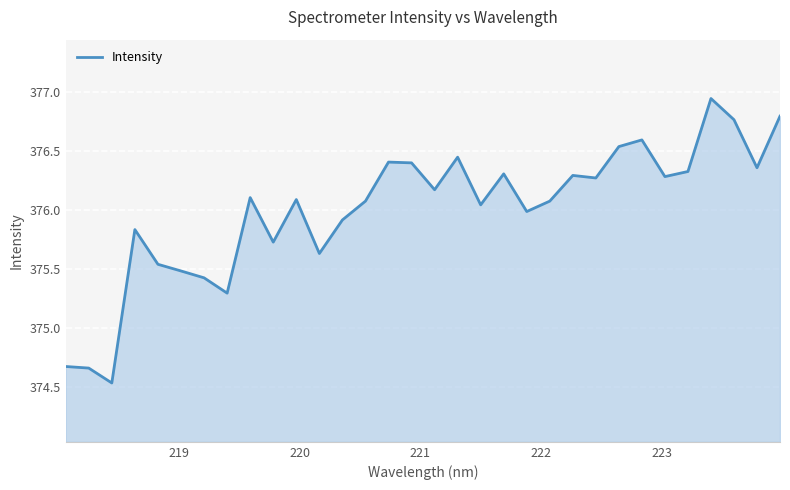

What is the minimum value shown in the chart?

374.5